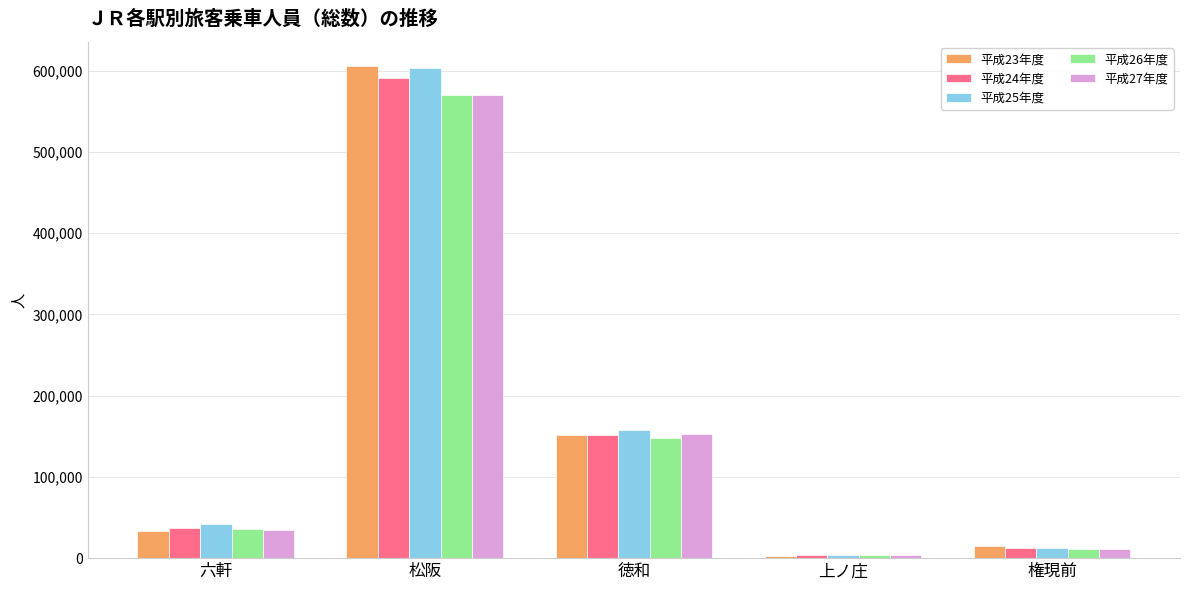

What is the total value across all series at 徳和?

761497